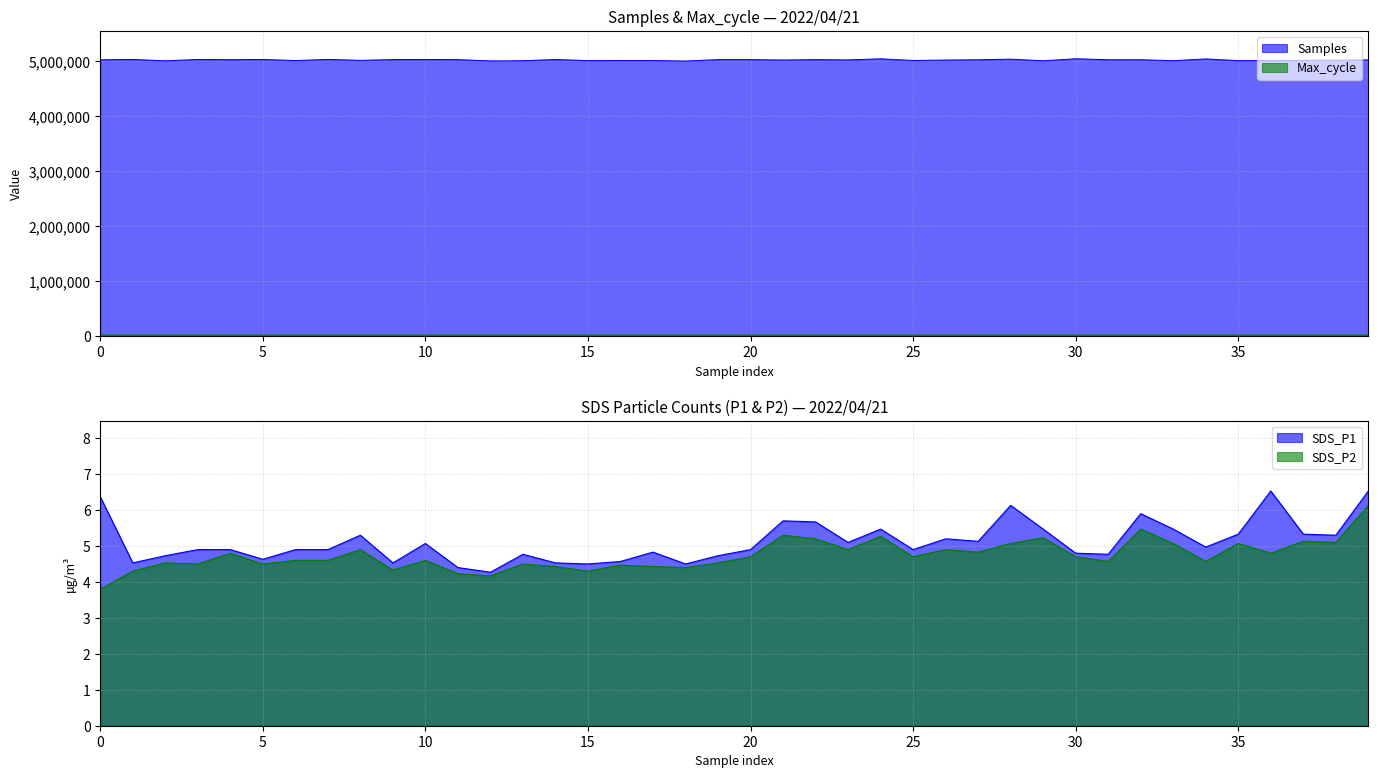

The value of Max_cycle at 37 is 34766.5. True or false?

False